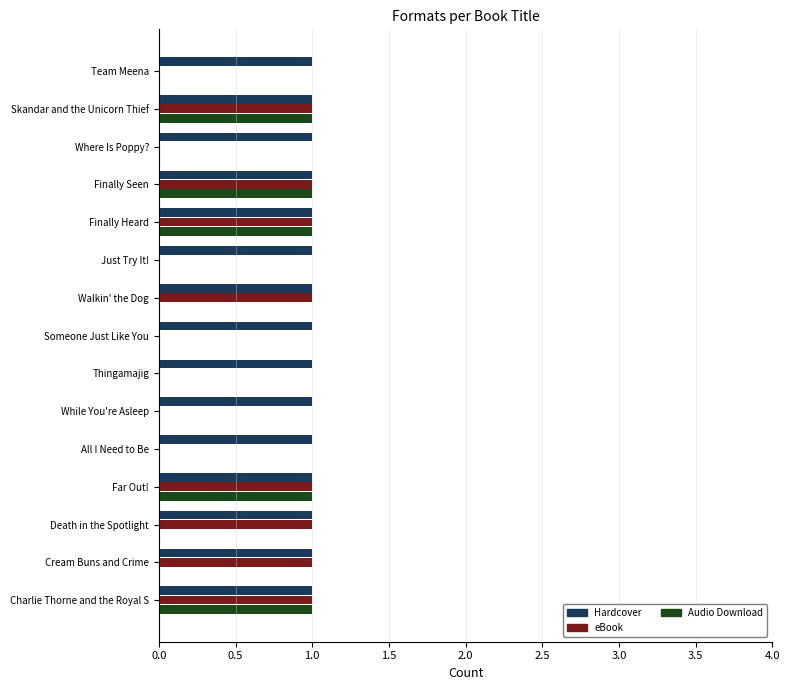

The value of Audio Download at Far Out! is 1. True or false?

True